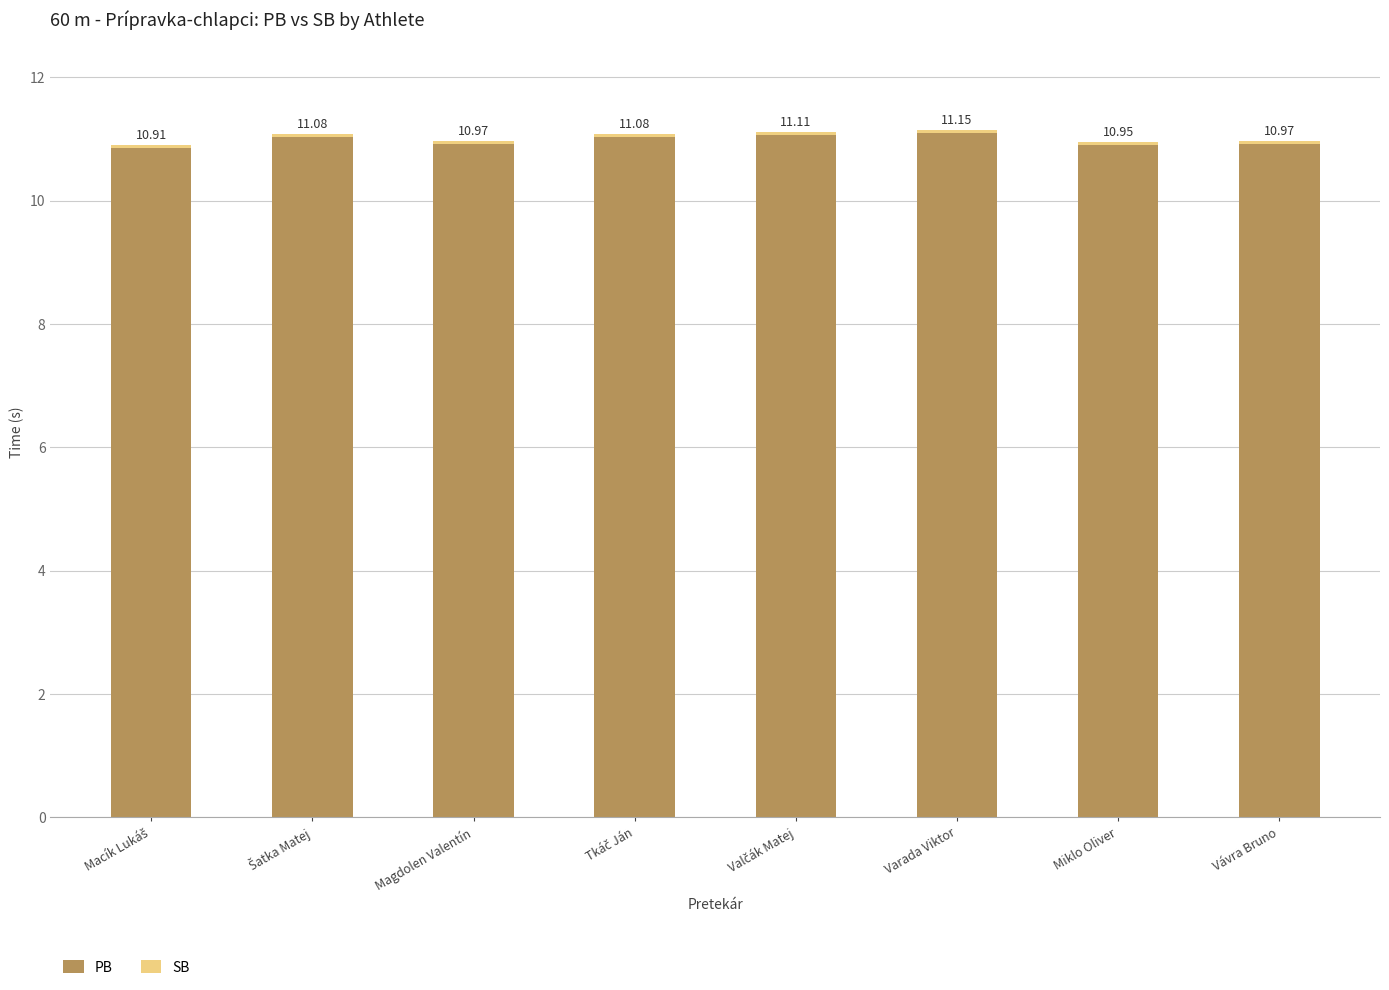

What is the sum of all PB values?

87.8